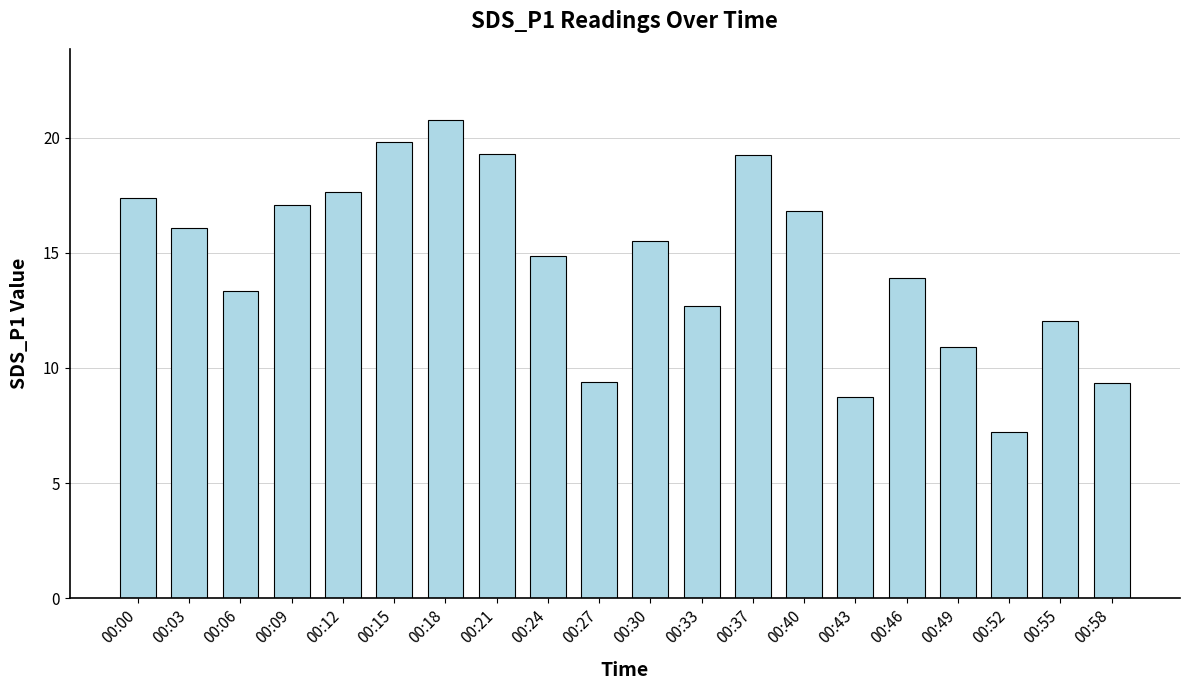

At which label does the data first exceed 15?

00:00